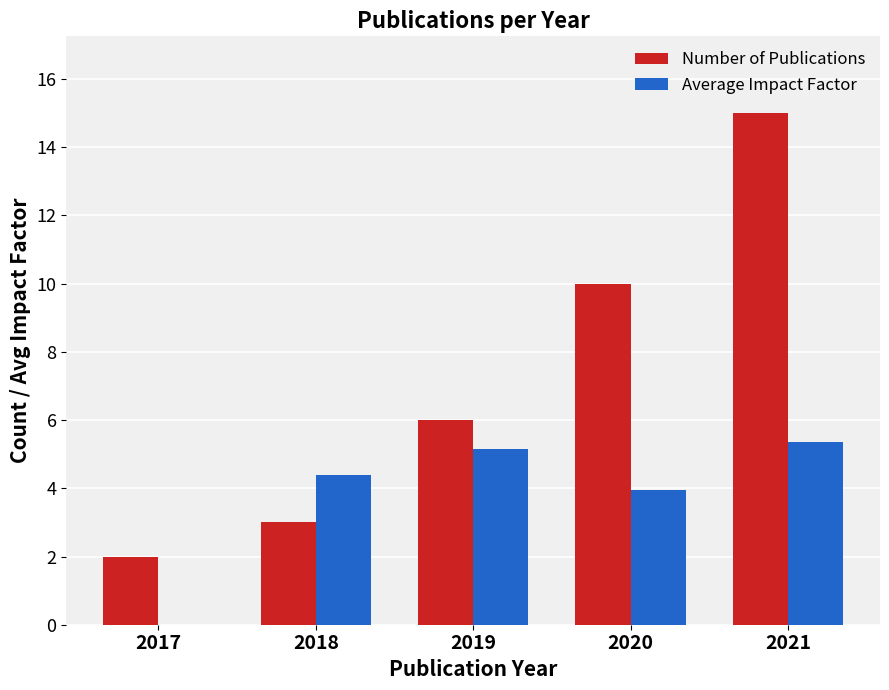

The Number of Publications series shows 2.0 at 2017. True or false?

True